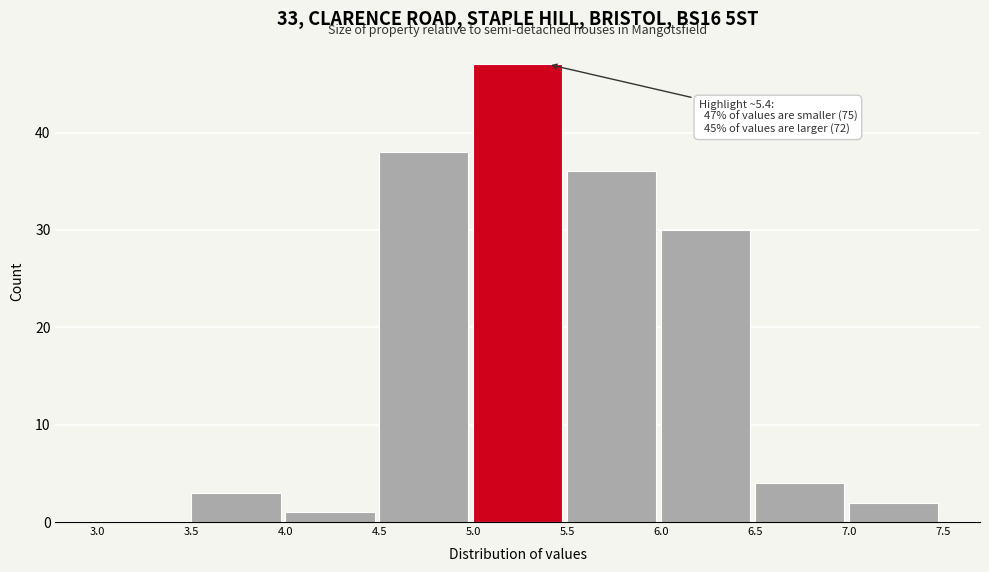

Over which range of the x-axis is the bar tallest?

5.0 to 5.5